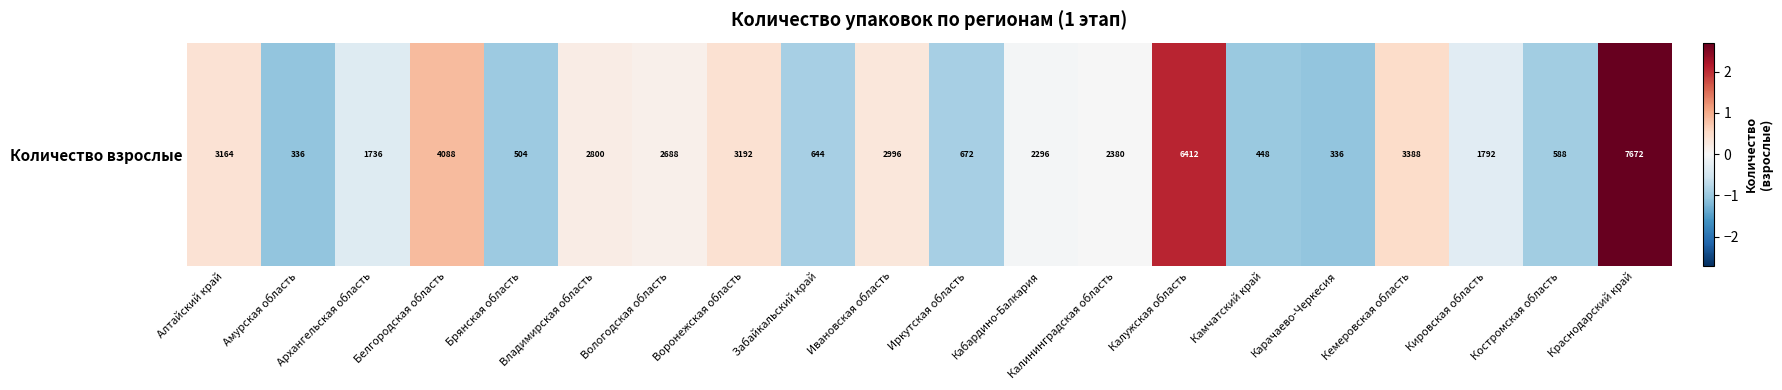

The chart shows a value of 0.9 at Белгородская область. True or false?

True